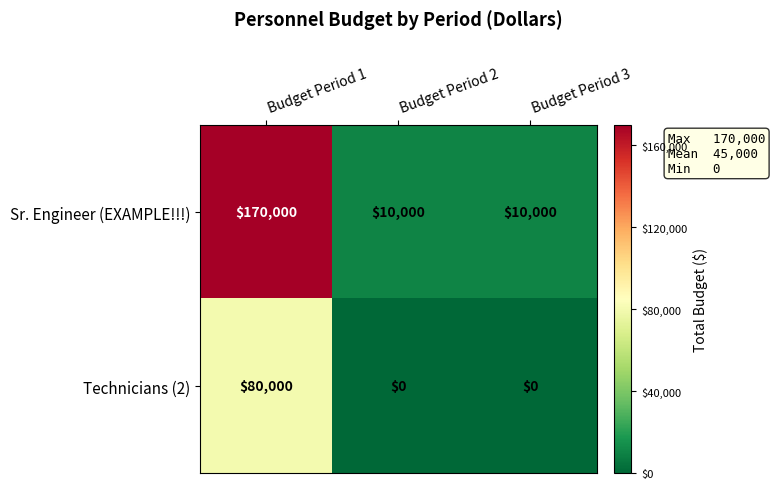

What is the average value of the Sr. Engineer (EXAMPLE!!!) series?

63333